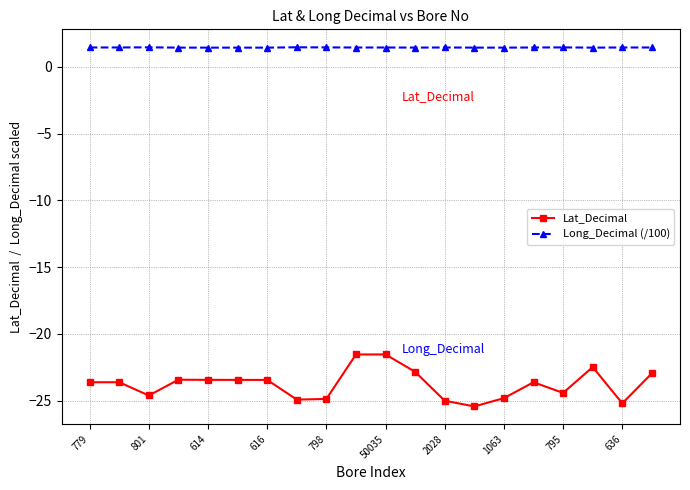

What is the sum of all Long_Decimal (/100) values?

29.0